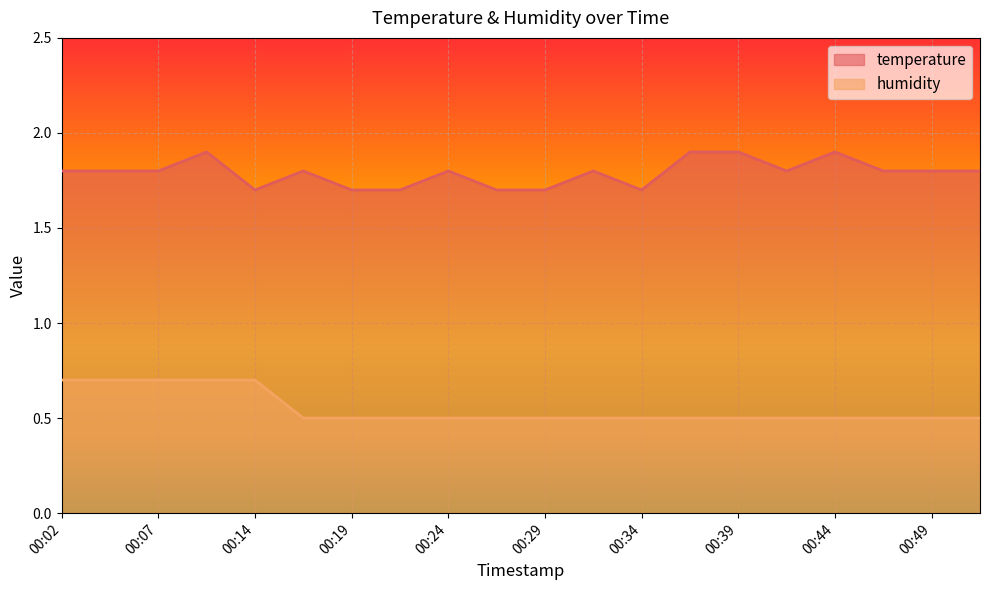

What is the smallest value displayed?

0.5